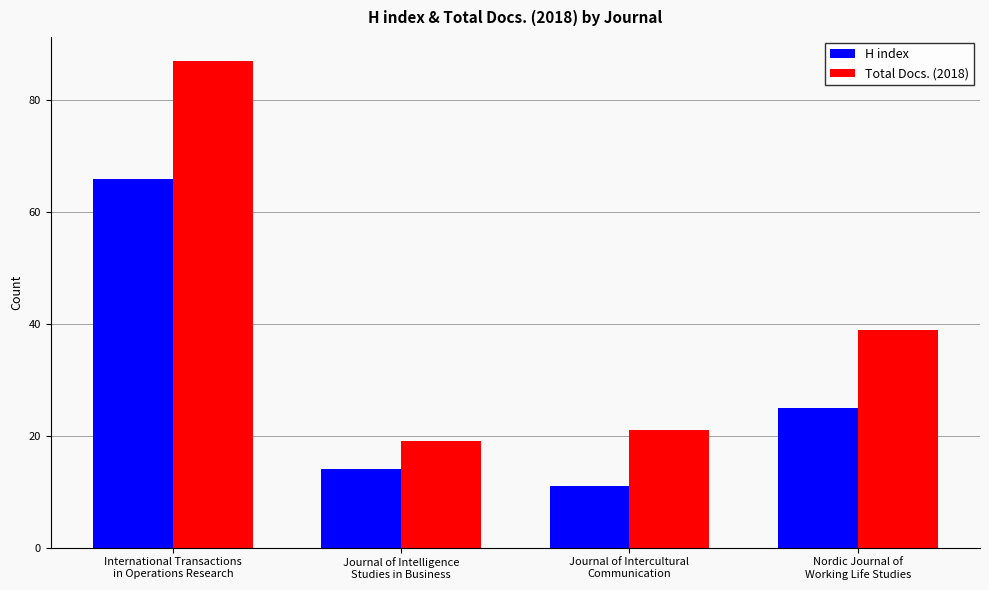

Does the chart contain stacked bars?

No